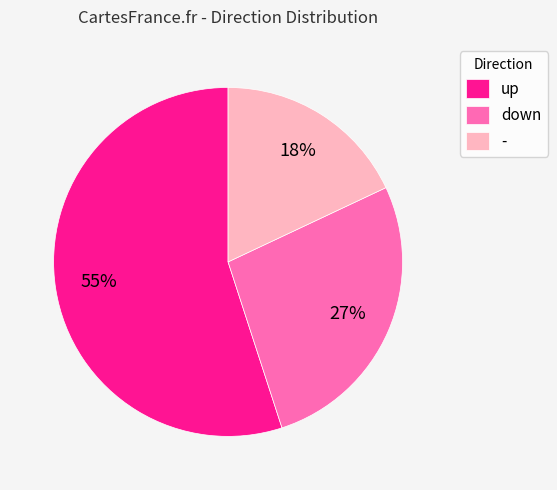

Rank the categories by value from highest to lowest.

up, down, -